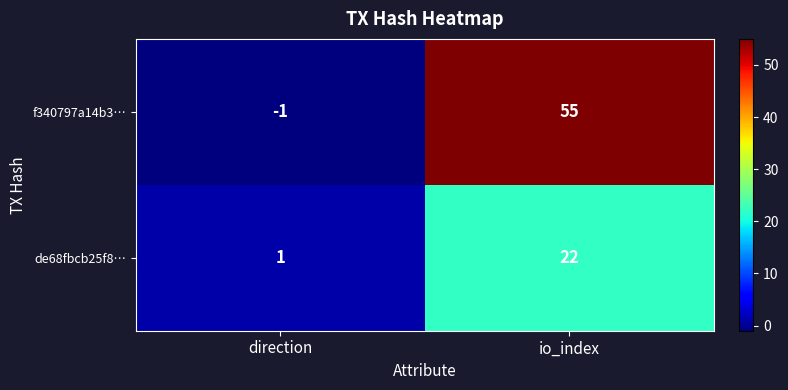

What is the difference between the highest and lowest values at direction?

2